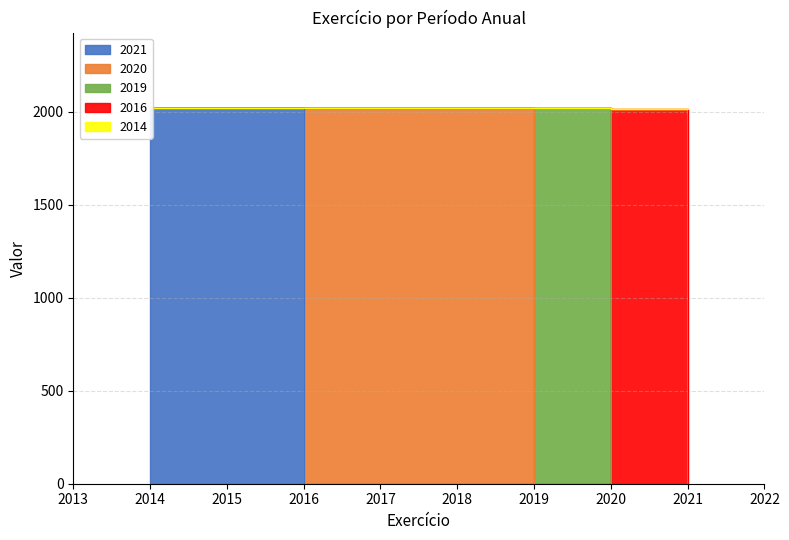

Reading left to right, extract all data points from this chart.

2021	2020	2019	2016	2014